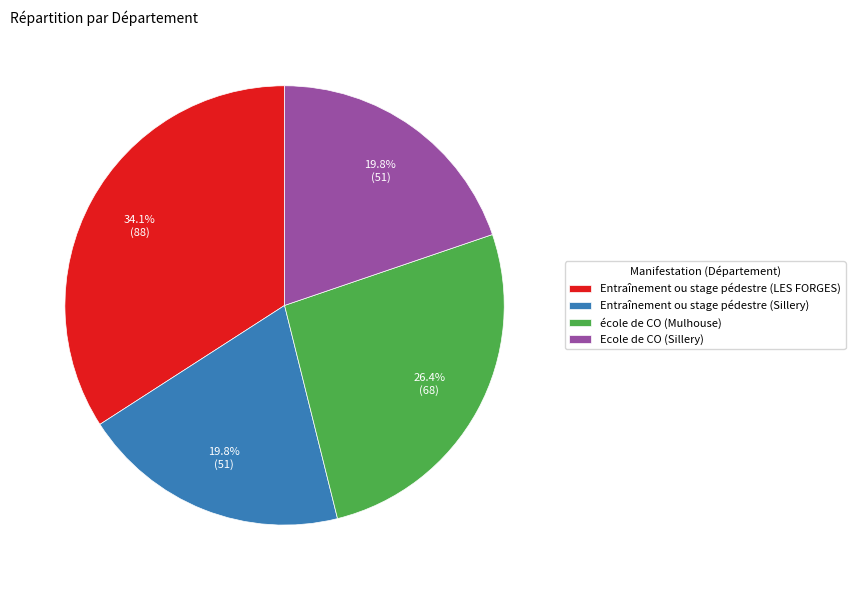

Count the number of slices in the pie.

4